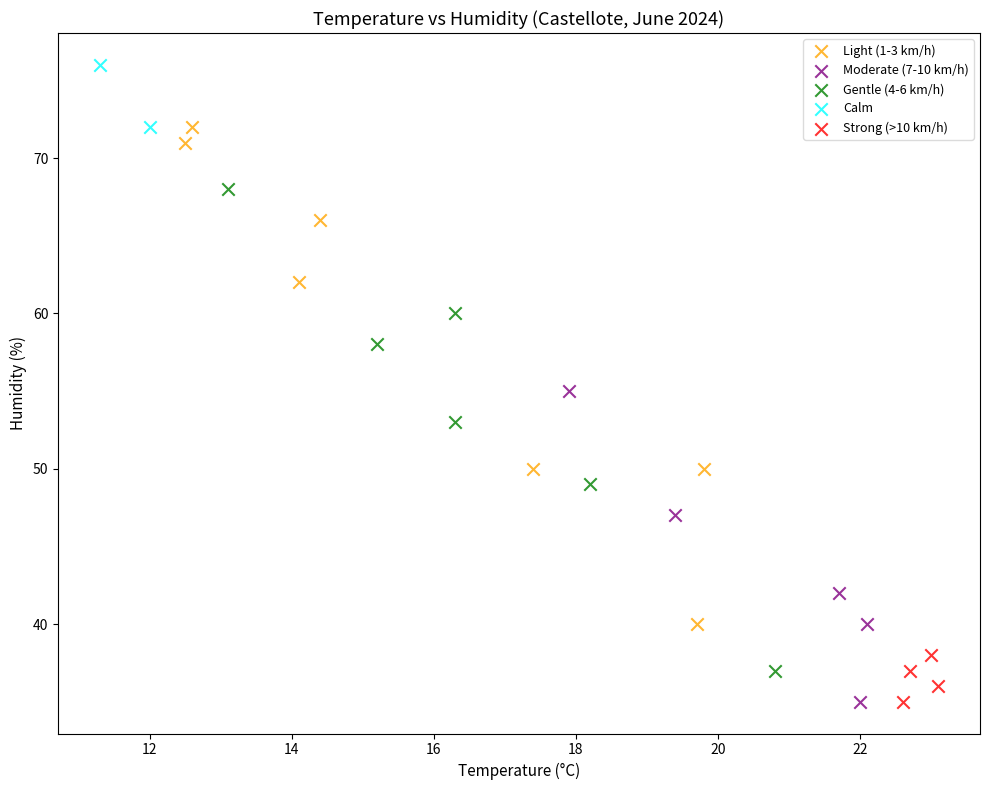

What are all the series names shown in the legend?

Light (1-3 km/h), Moderate (7-10 km/h), Gentle (4-6 km/h), Calm, Strong (>10 km/h)